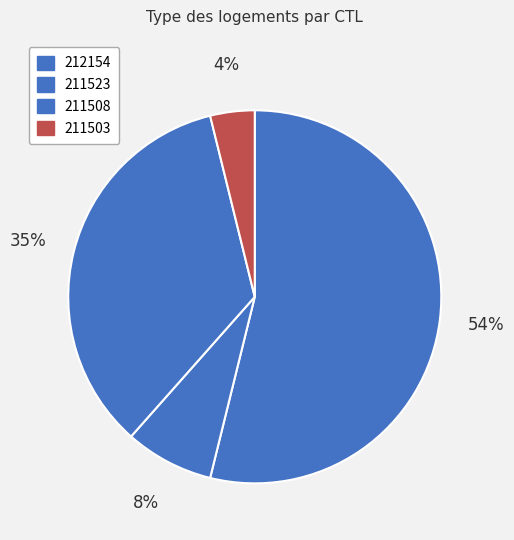

What is the smallest slice in the pie chart?

211503